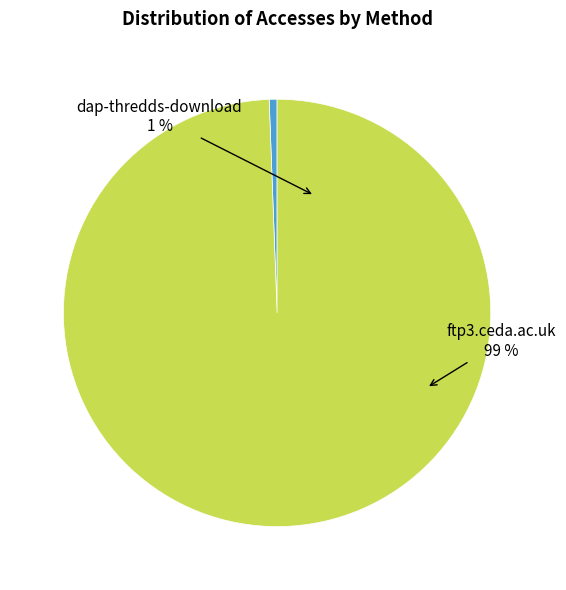

Combined, do ftp3.ceda.ac.uk and dap-thredds-download account for over 50%?

Yes